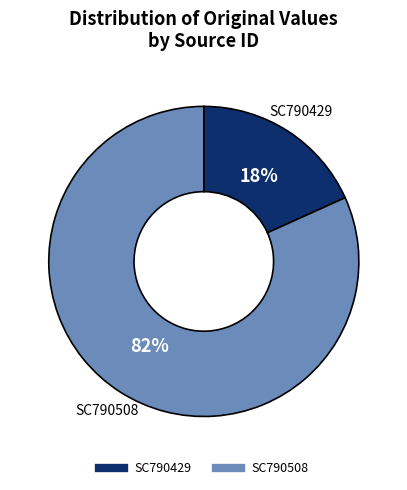

Combined, do SC790429 and SC790508 account for over 50%?

Yes